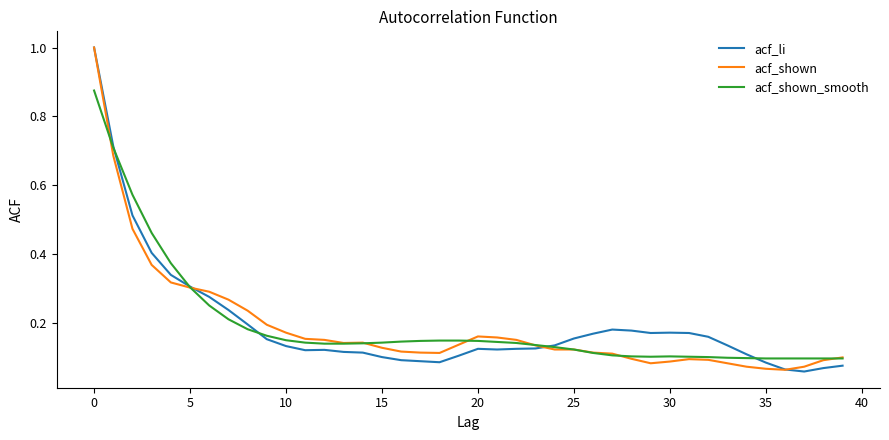

What is the highest value of the acf_shown series?

1.0